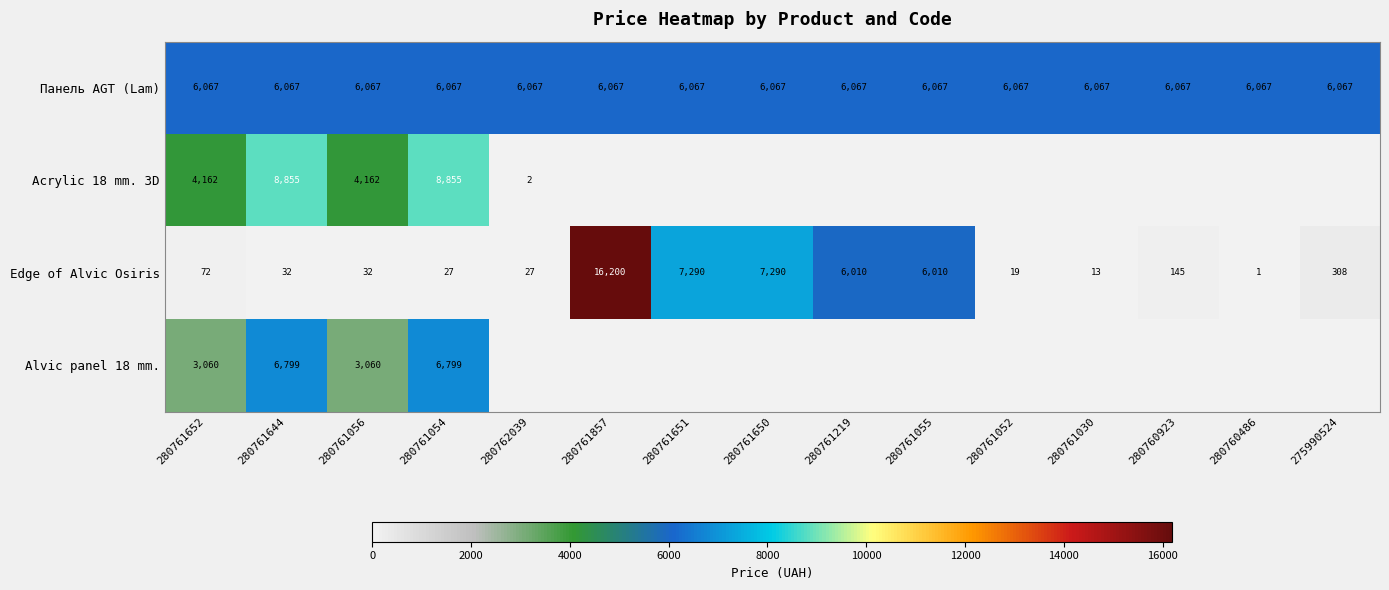

At how many categories does at least one series exceed 5712?

15